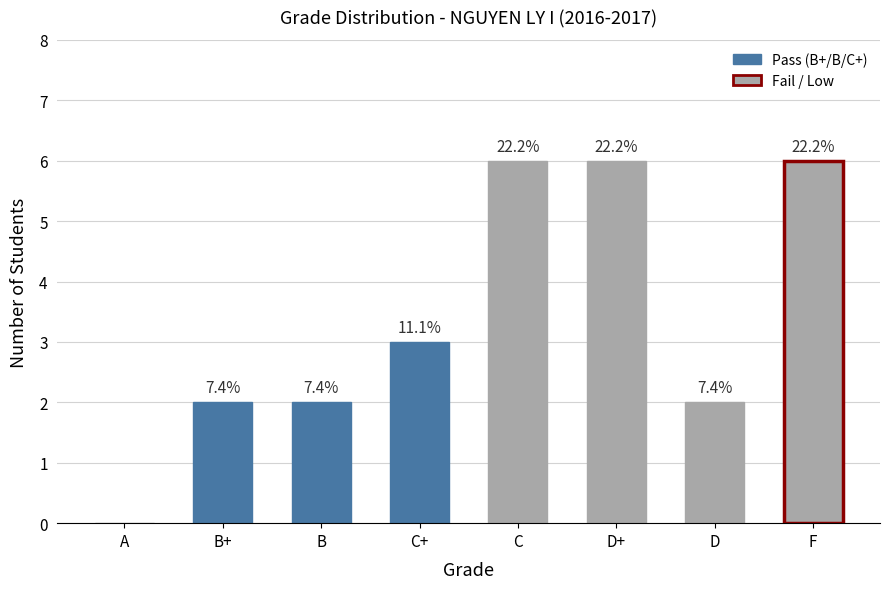

Is it true that the value at B+ is 2?

True